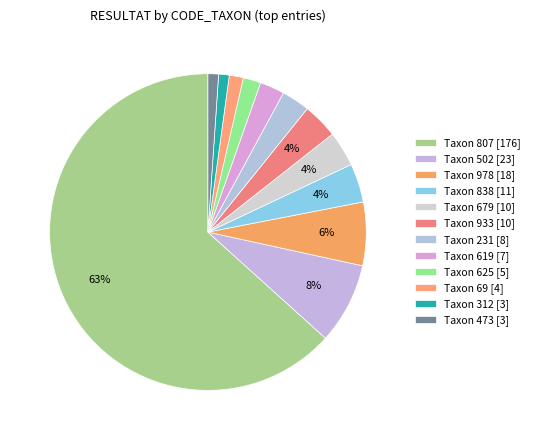

Is there any slice that represents more than half of the pie?

Yes